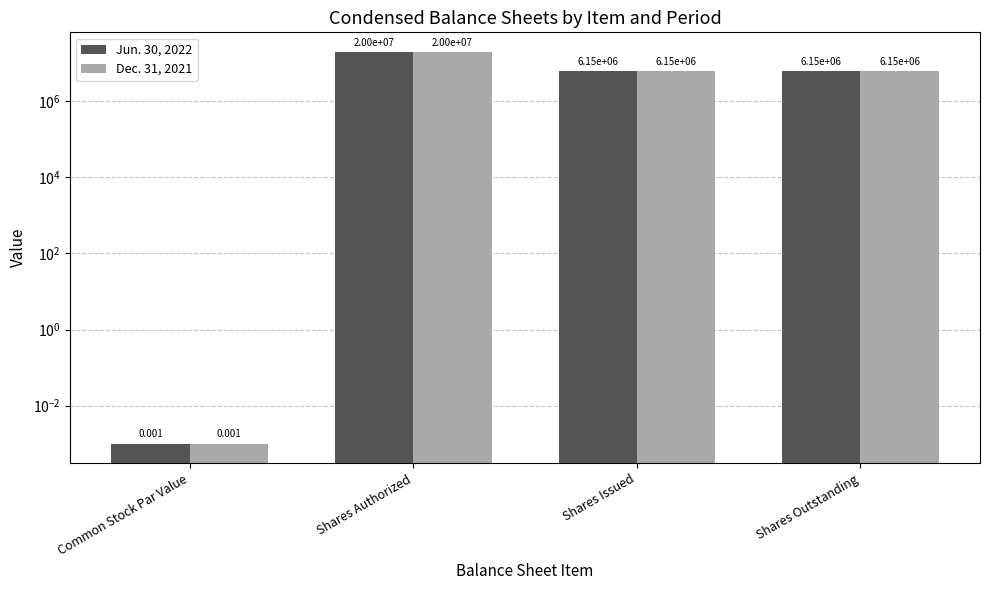

Is it true that Dec. 31, 2021 equals 6150000.0 at Shares Outstanding?

True